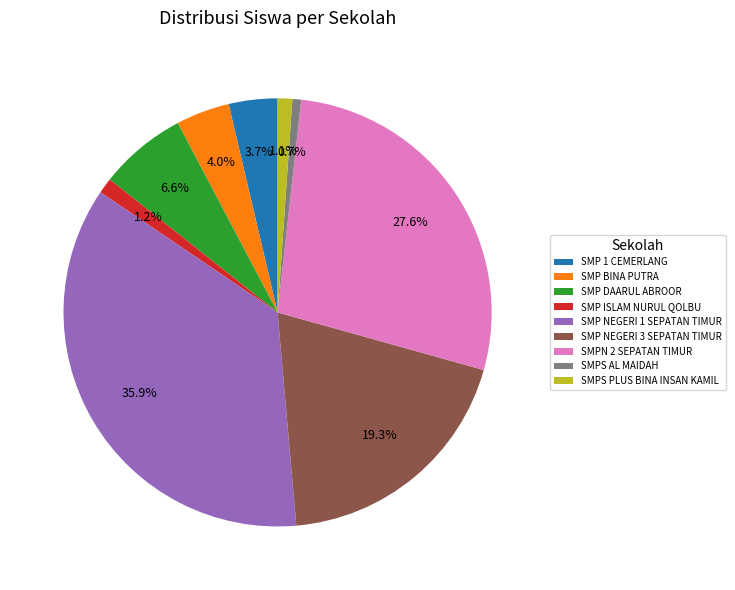

Is the sum of SMP NEGERI 3 SEPATAN TIMUR and SMPN 2 SEPATAN TIMUR greater than half?

No